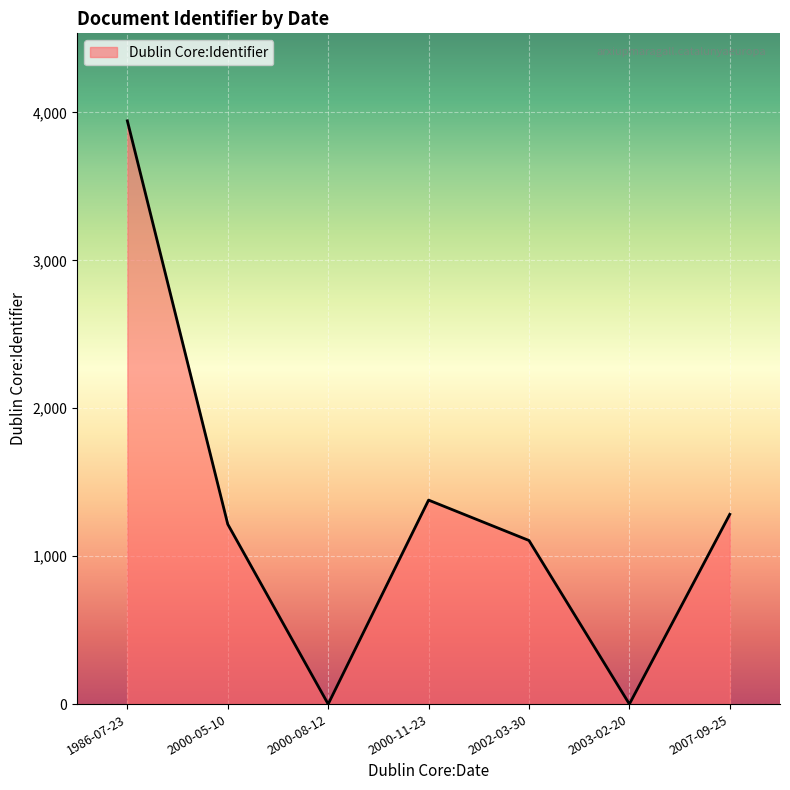

Count the number of data series in this chart.

1